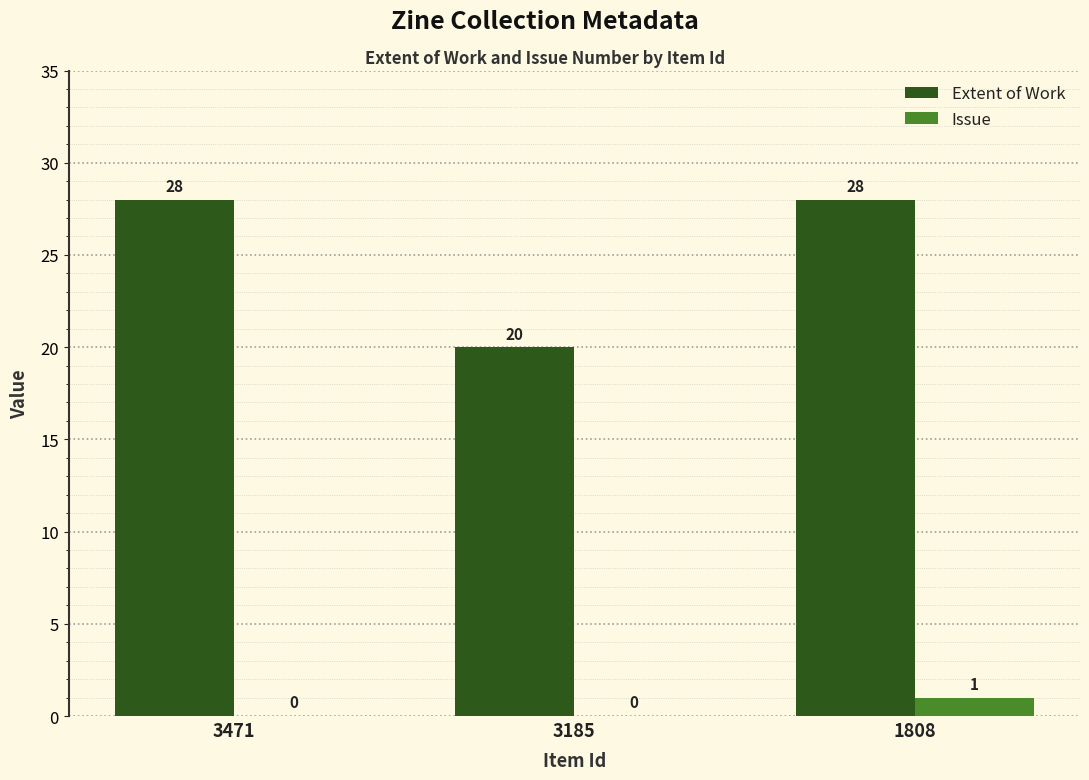

Are the bars grouped side by side (vs. stacked)?

Yes